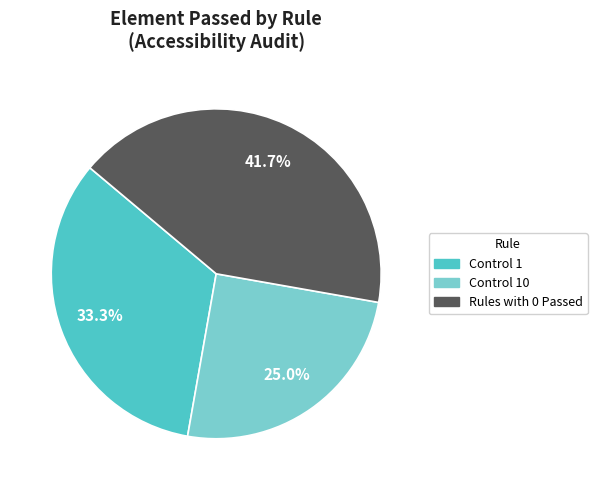

Count the number of slices in the pie.

3